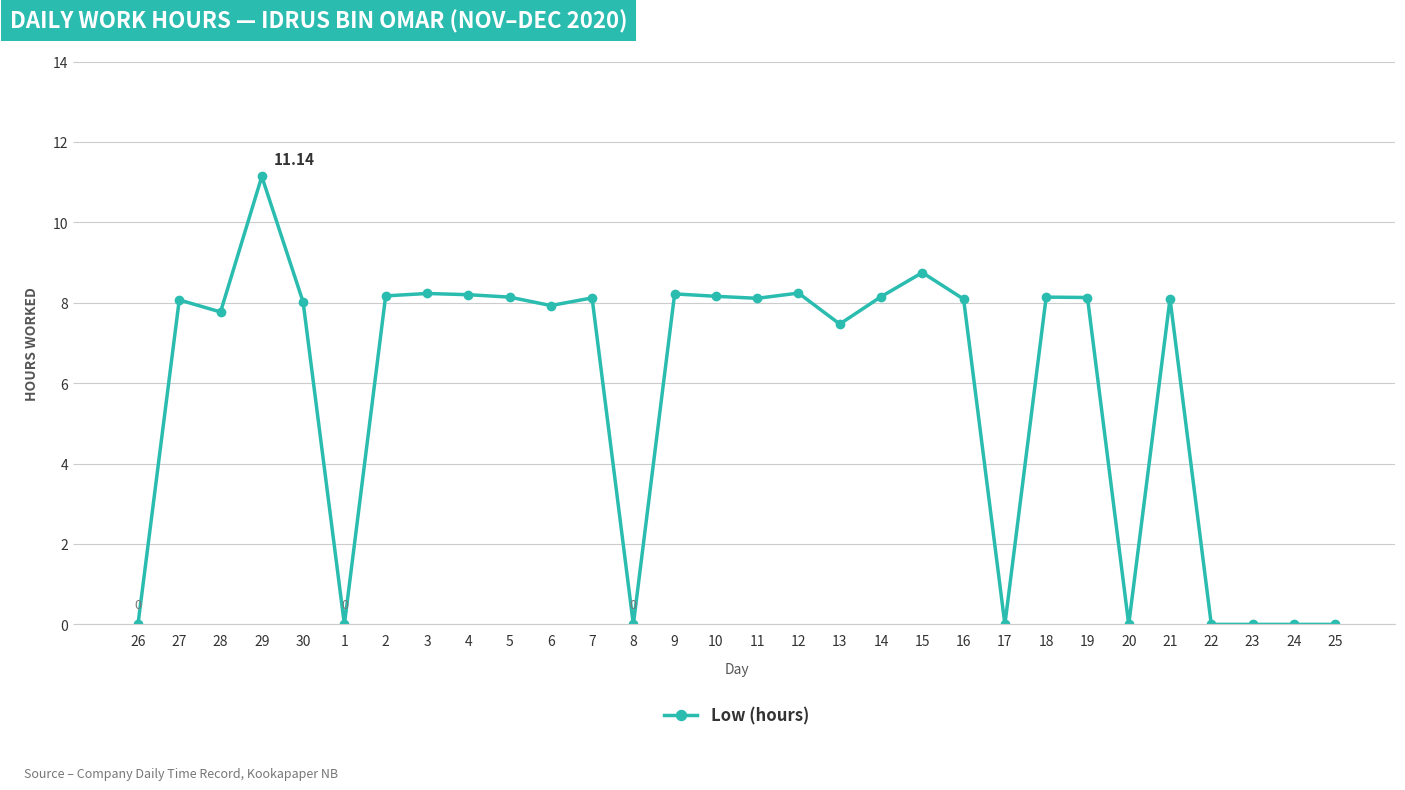

Count the number of categories in the chart.

30